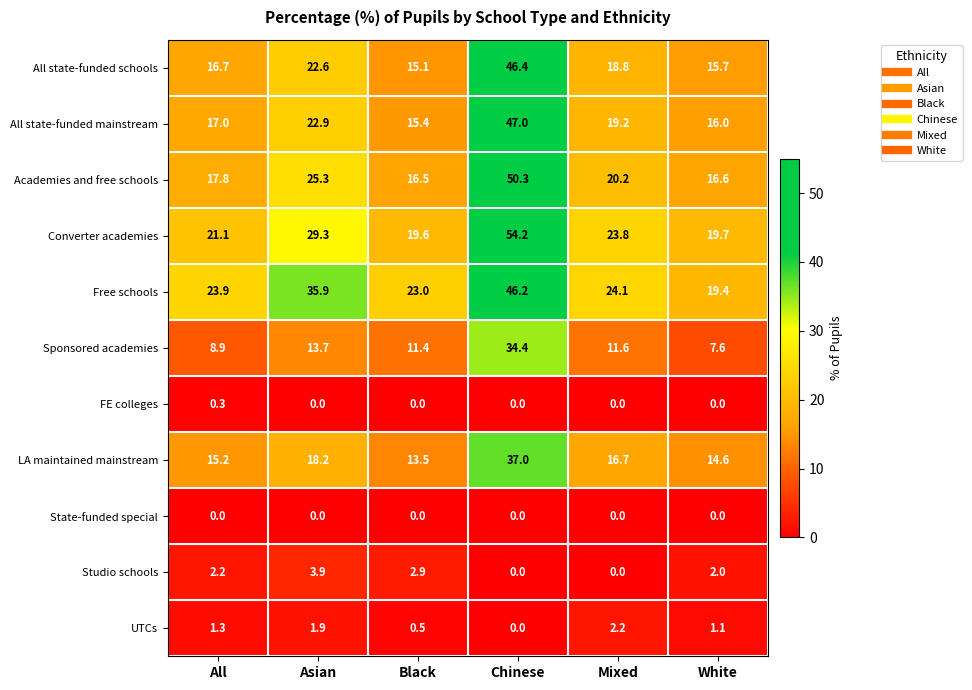

True or false: Academies and free schools has a value of 16.6 at White.

True